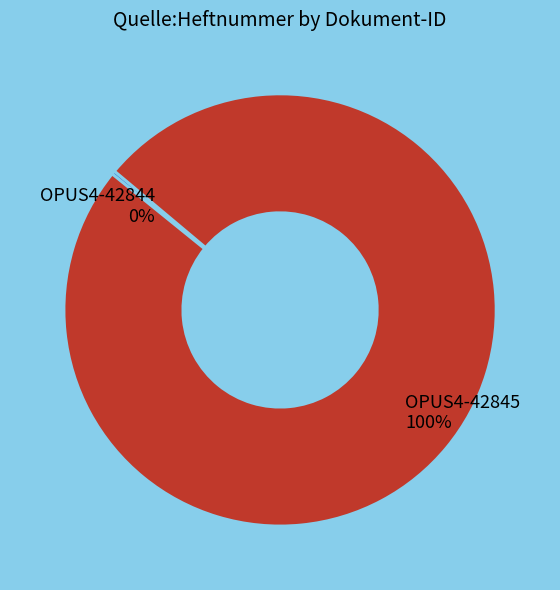

Is there a majority slice in this chart?

Yes